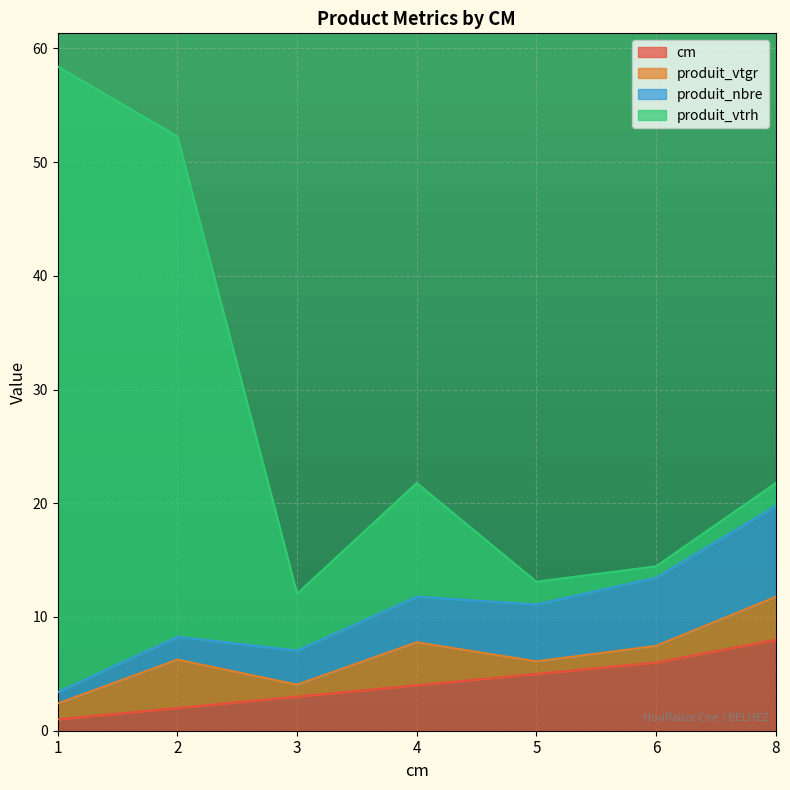

At which label does produit_vtrh first exceed 21?

1